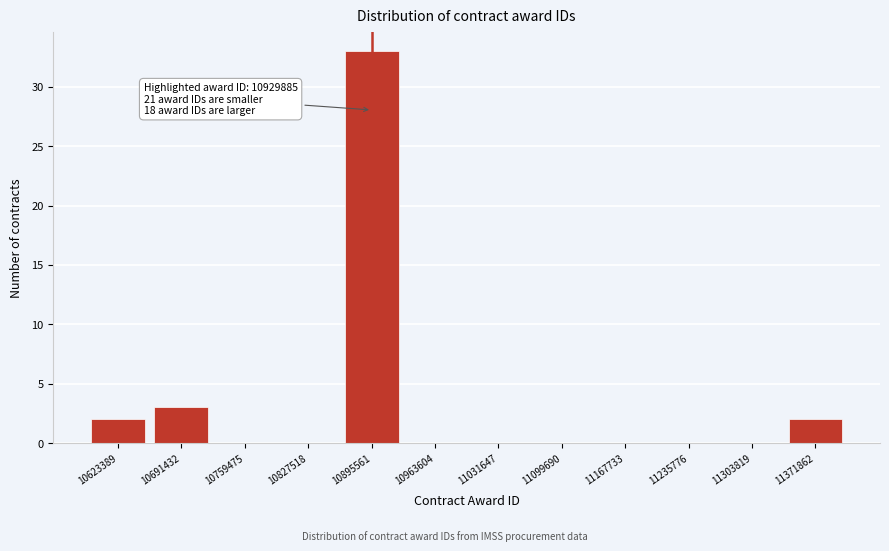

Reading right to left, transcribe all the data shown in this chart.

11371862=2	11303819=0	11235776=0	11167733=0	11099690=0	11031647=0	10963604=0	10895561=33	10827518=0	10759475=0	10691432=3	10623389=2